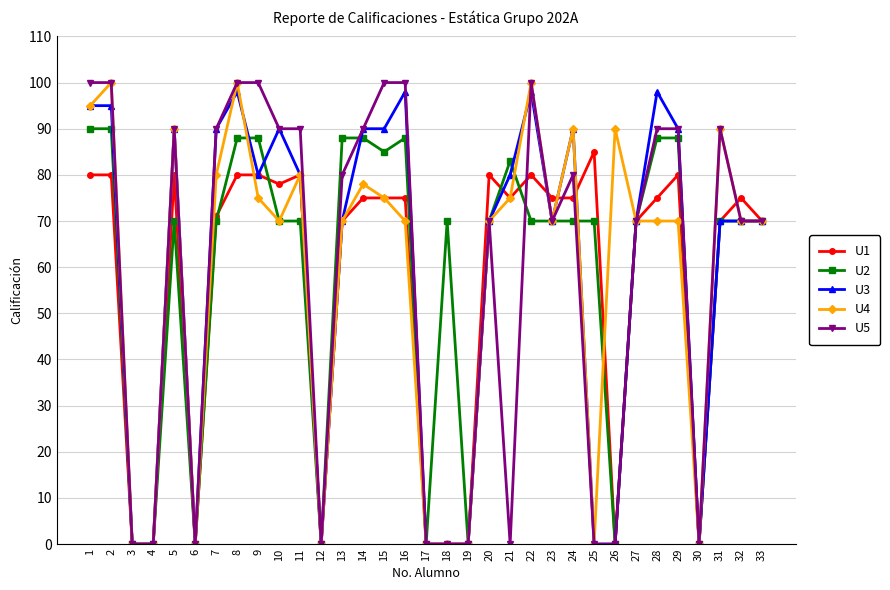

True or false: U2 has more than 1 interior local peaks.

True